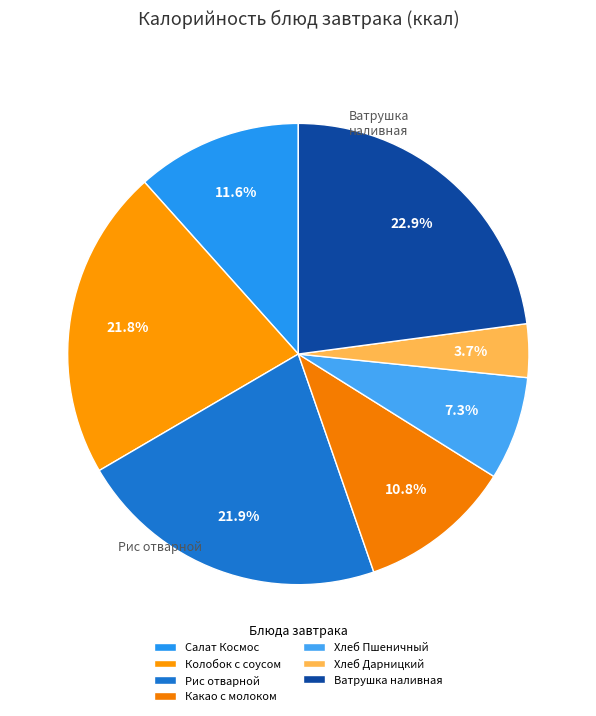

Does Салат Космос represent more than half of the total?

No